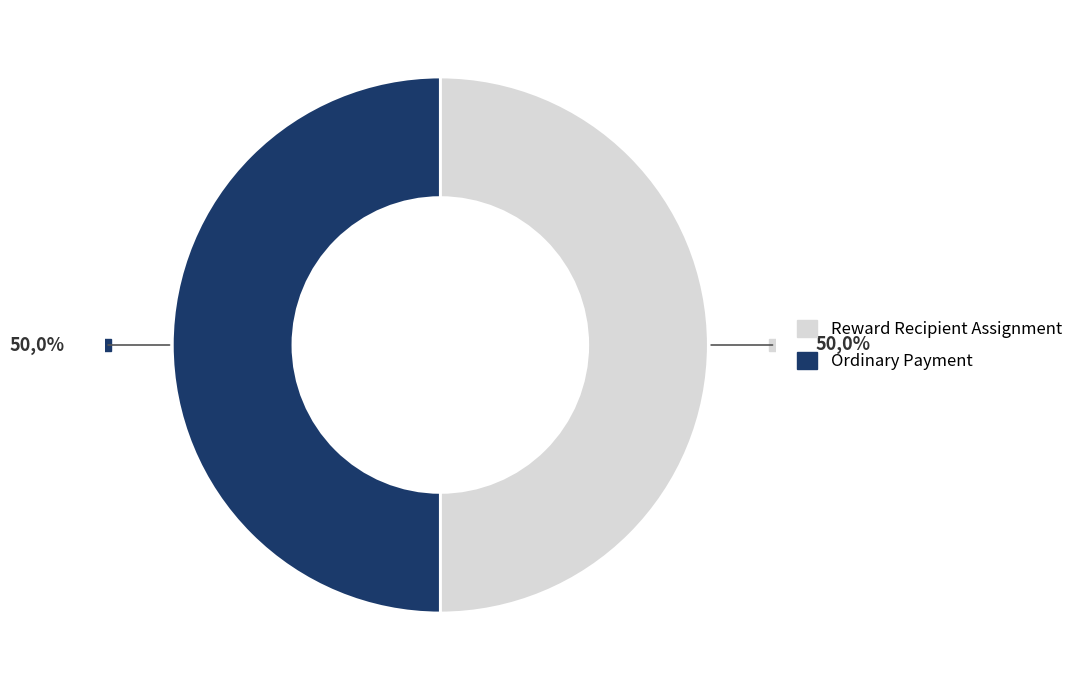

To the nearest percent, what is the average slice percentage?

50%